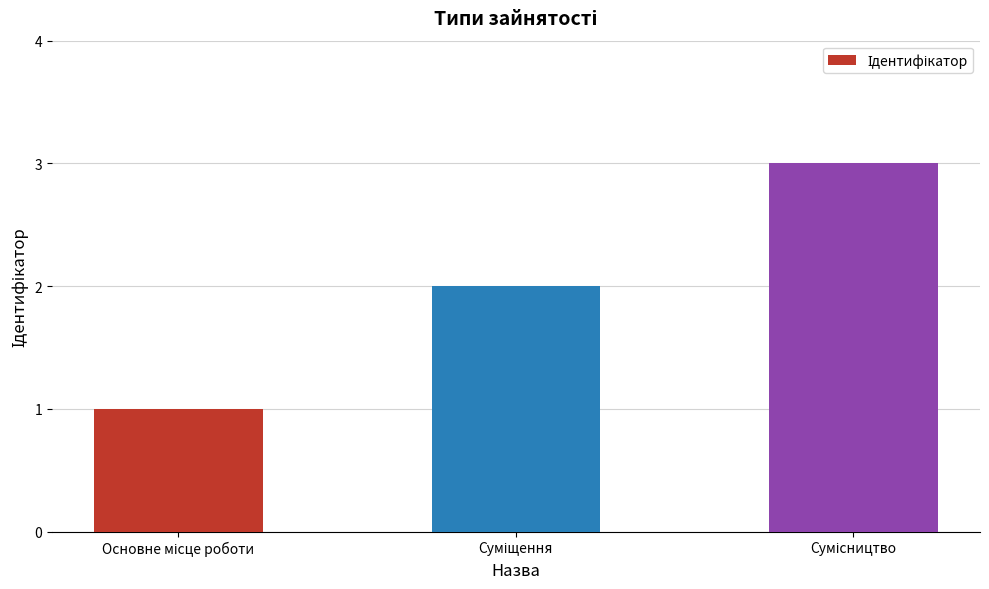

Count the values in the range 1 to 3.

3